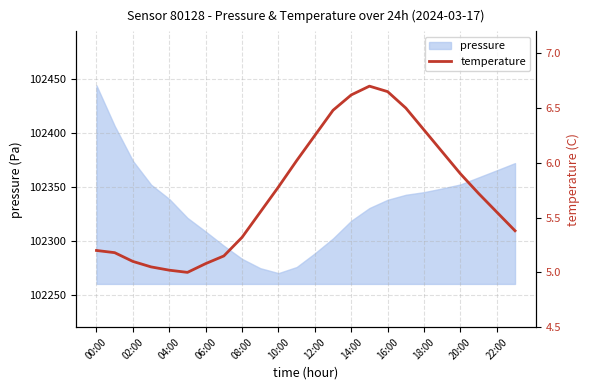

How many data points does each series have?

24